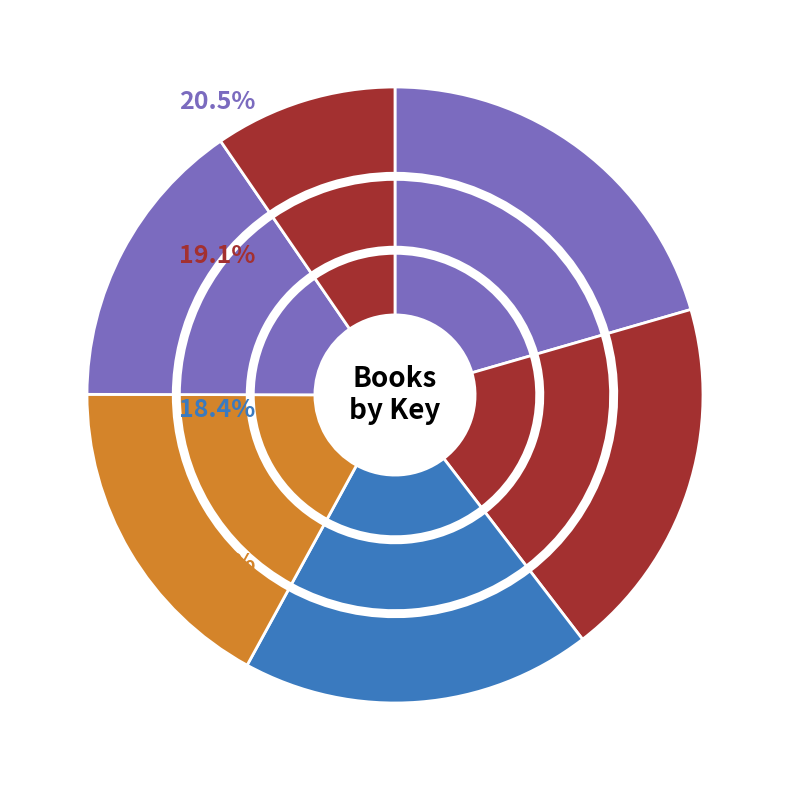

Is 2 the majority of the pie?

No